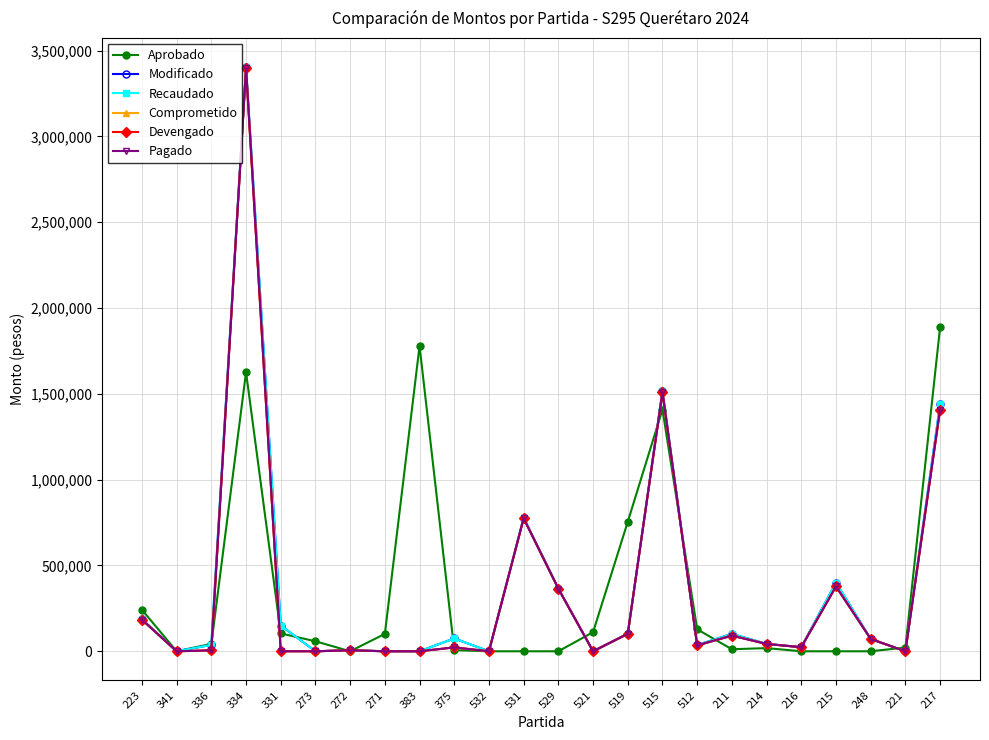

How many lines are shown in the chart?

6